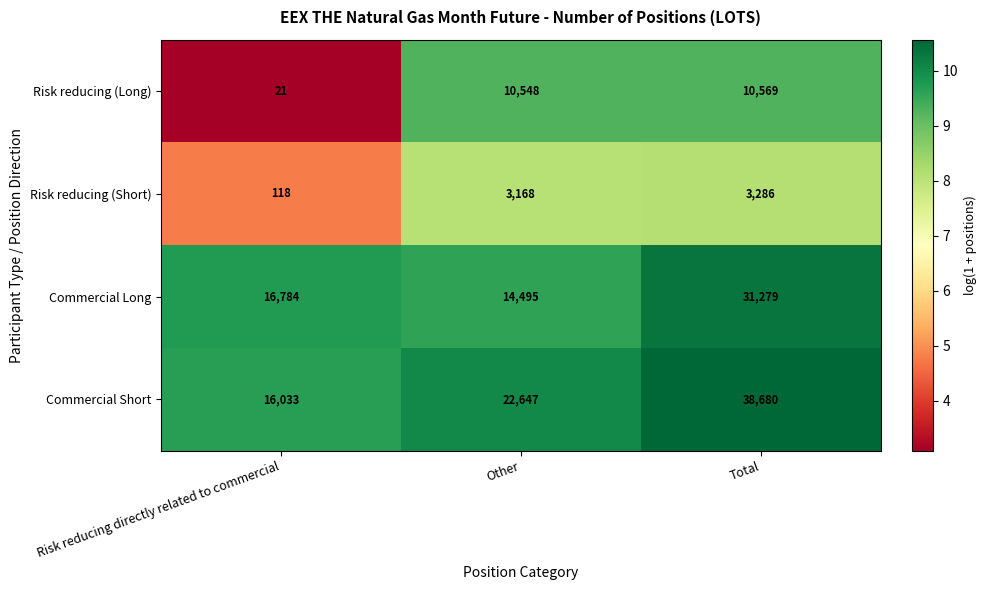

True or false: Risk reducing (Long) has a value of 10548 at Other.

True